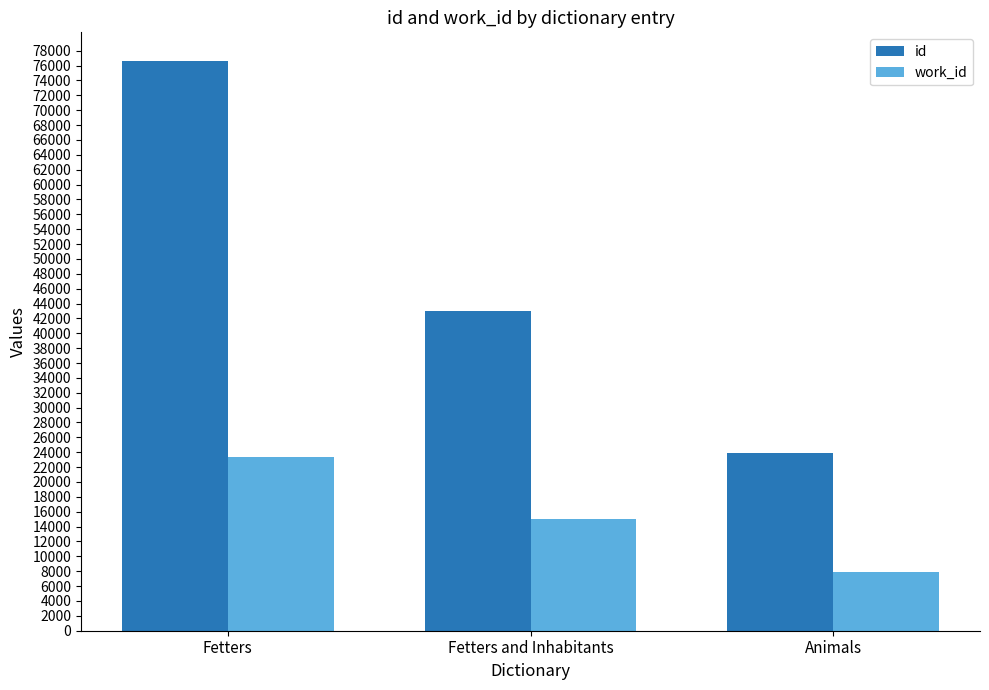

At which label does id reach its minimum?

Animals